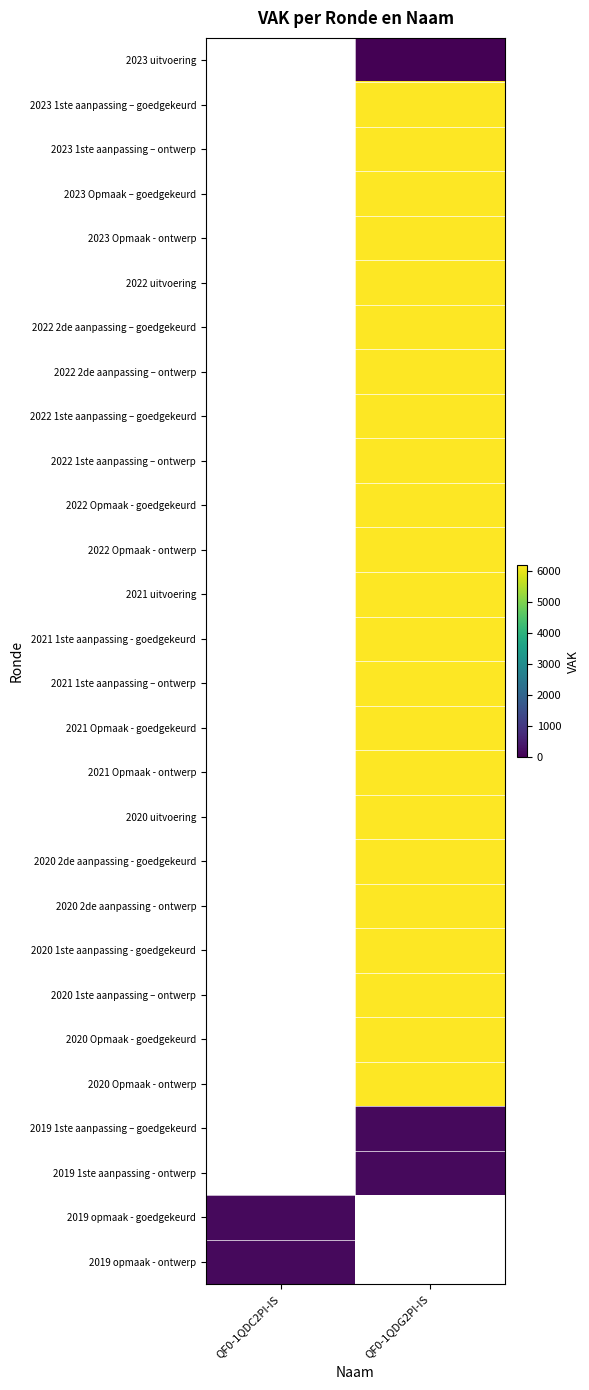

Rank the categories by 2023 1ste aanpassing – goedgekeurd value from lowest to highest.

QF0-1QDC2PI-IS, QF0-1QDG2PI-IS